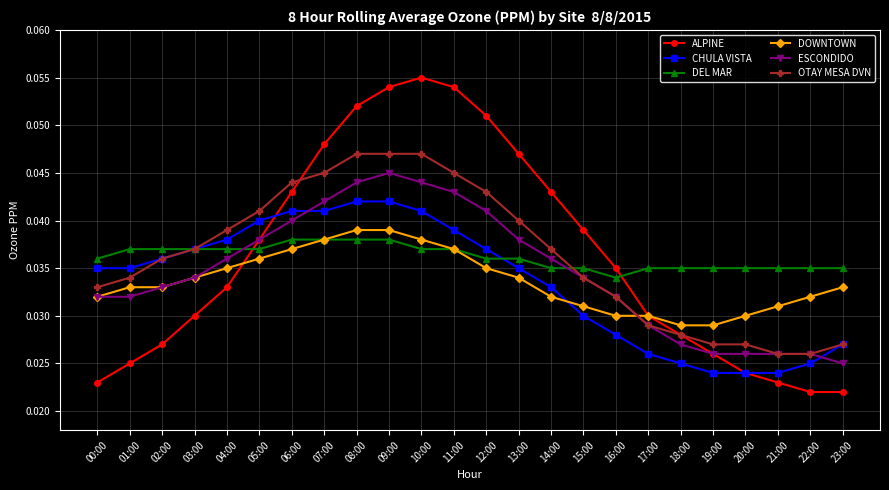

True or false: CHULA VISTA has a value of 0.1 at 03:00.

False